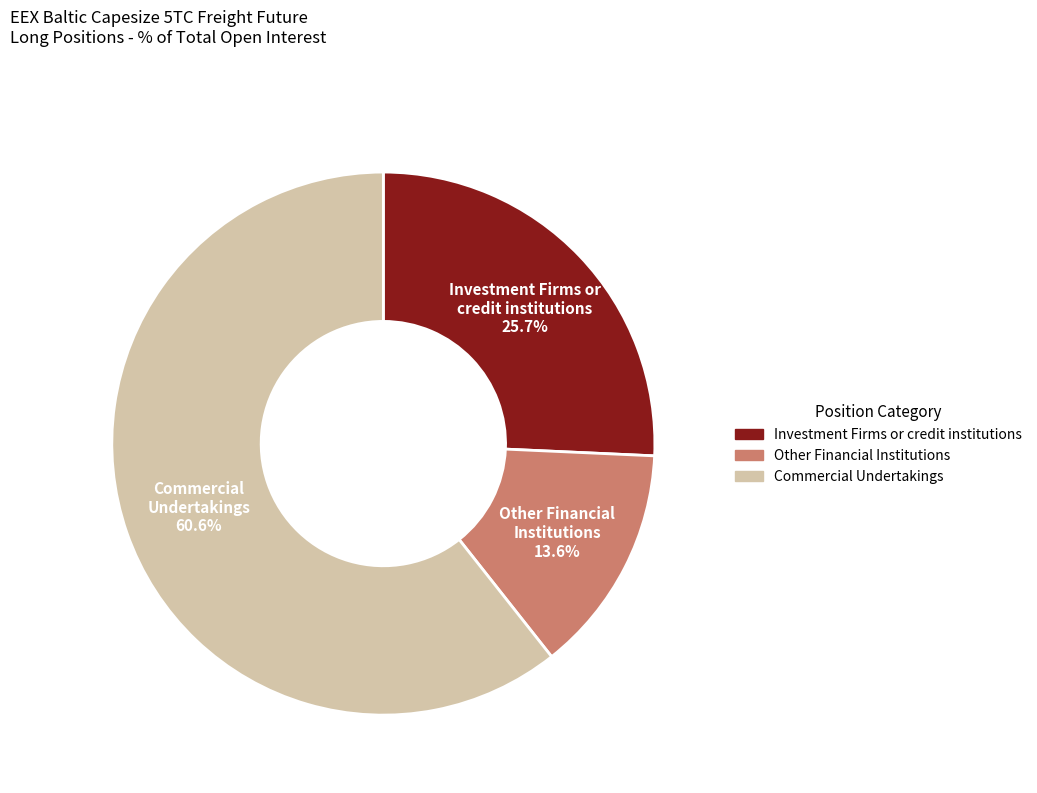

What portion of the pie excludes Other Financial Institutions?

86.4%